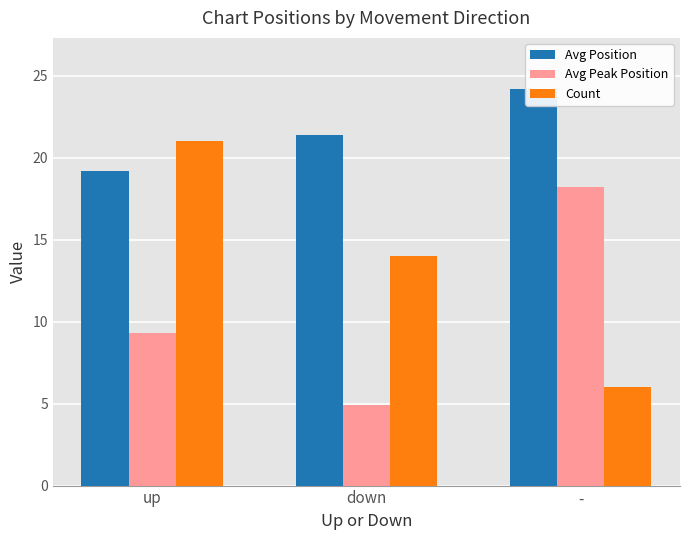

What is the sum of all Count values?

41.0